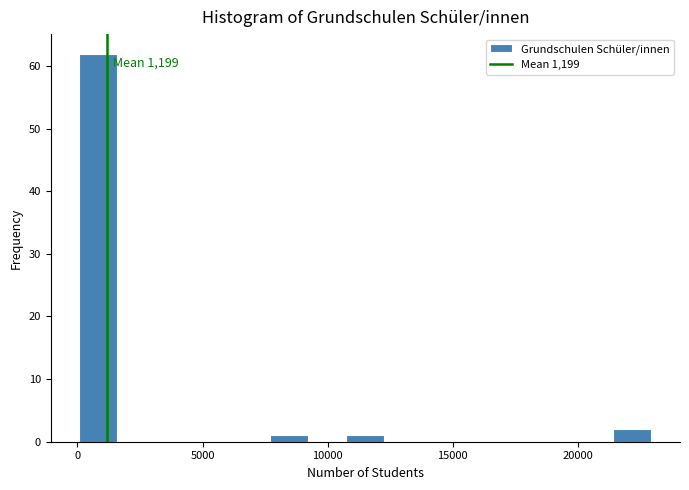

Read against the x-axis, roughly where is the centre of the tallest bar?

1000